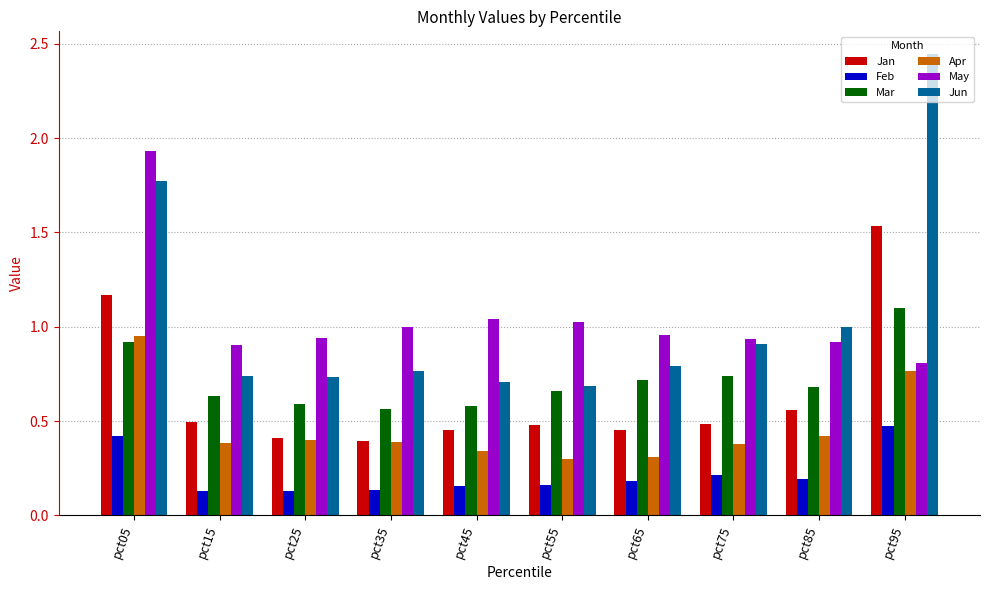

Is it true that Apr equals 0.6 at pct25?

False